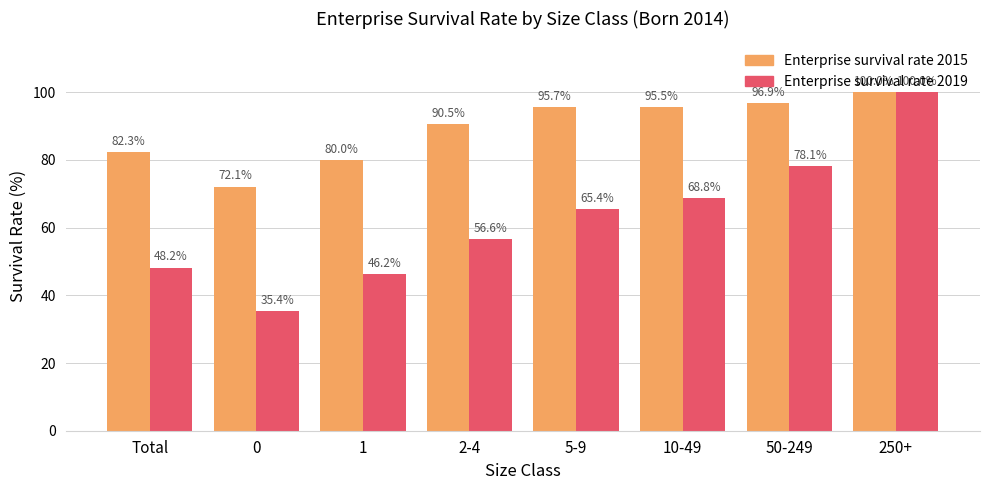

At 50-249, list the series in order from smallest to largest.

Enterprise survival rate 2019, Enterprise survival rate 2015